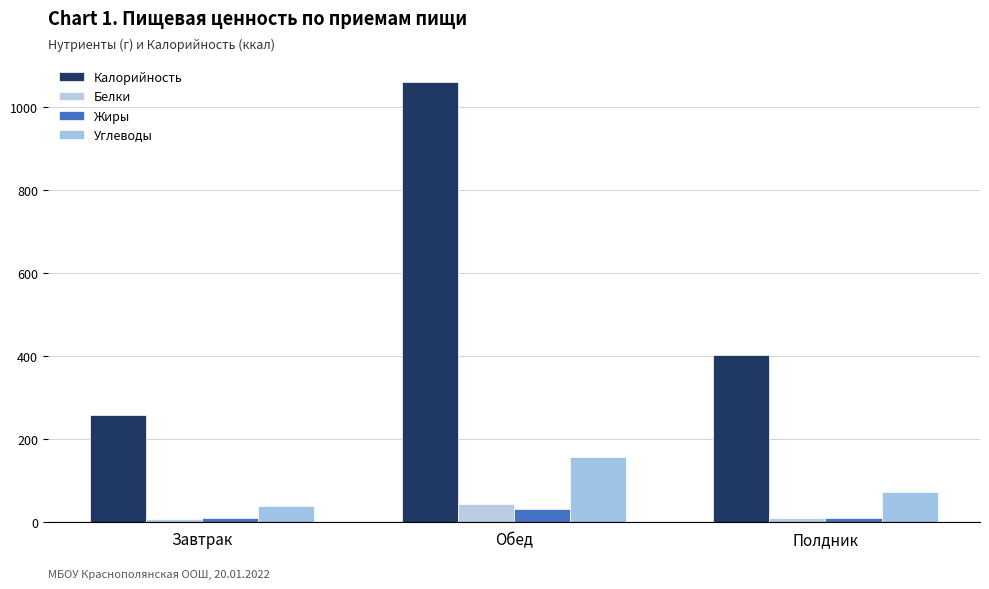

What is the sum of the Углеводы values at Полдник and Завтрак?

108.2